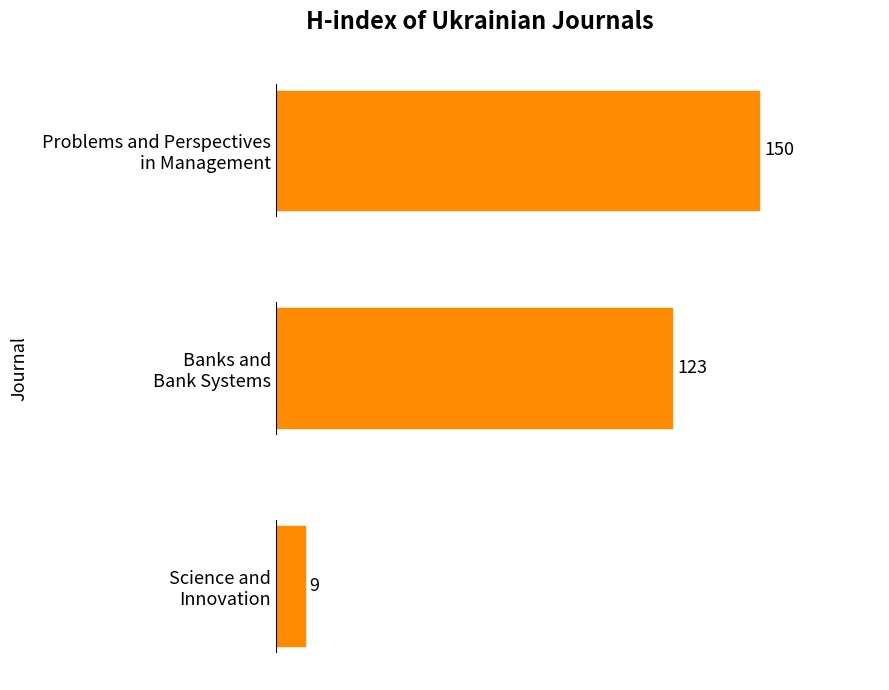

Count the number of categories in the chart.

3